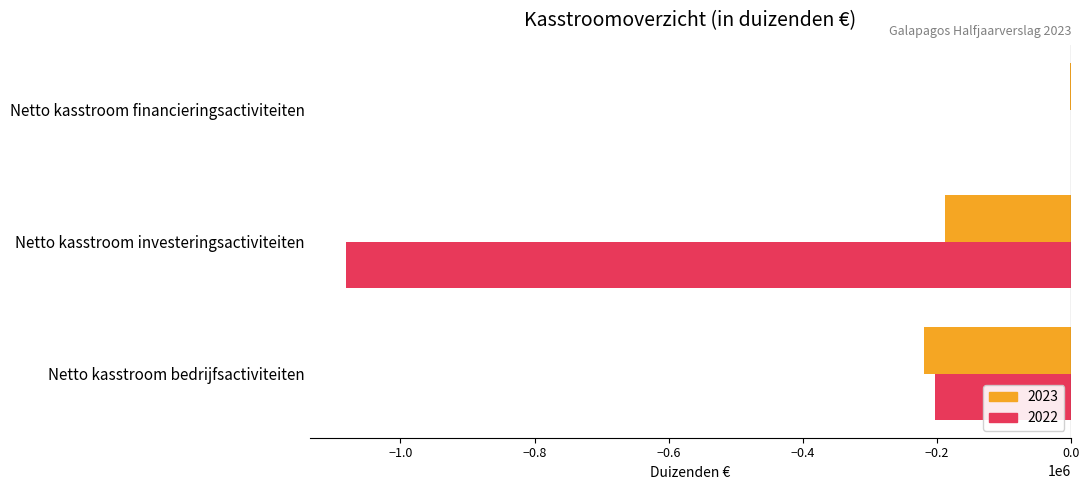

What are all the series names shown in the legend?

2023, 2022